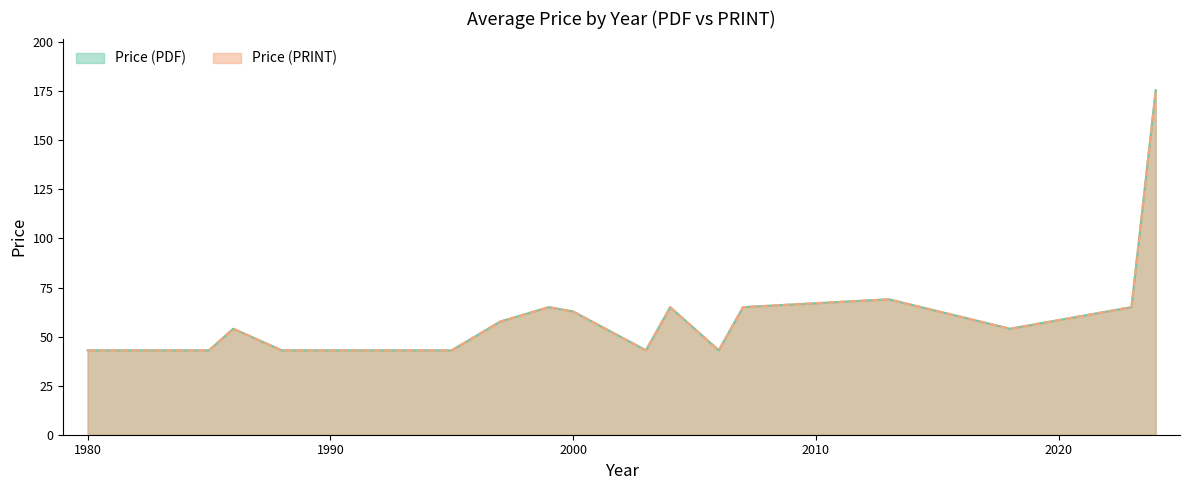

Which category has the highest value in the Price (PRINT) series?

2024